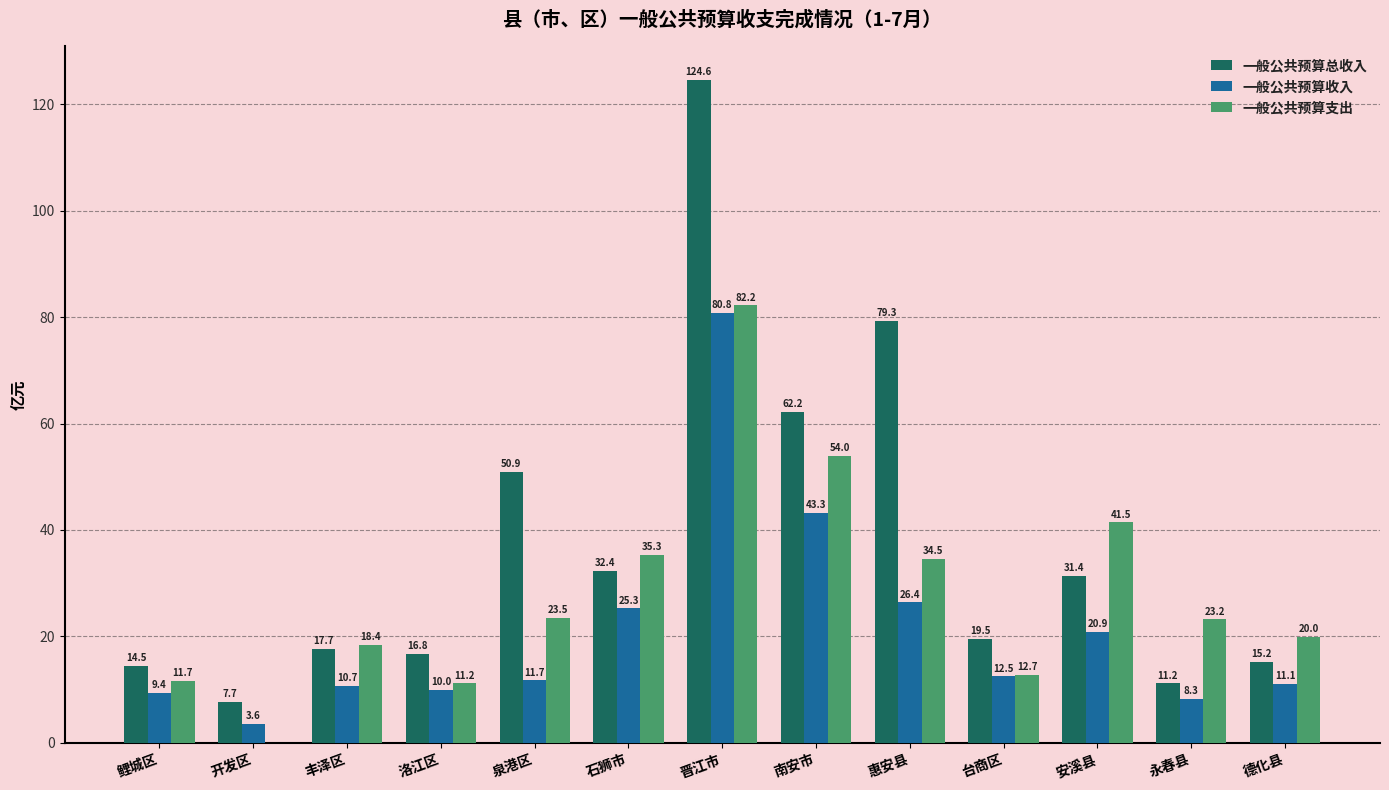

Between 开发区 and 德化县, which series saw the biggest shift?

一般公共预算支出